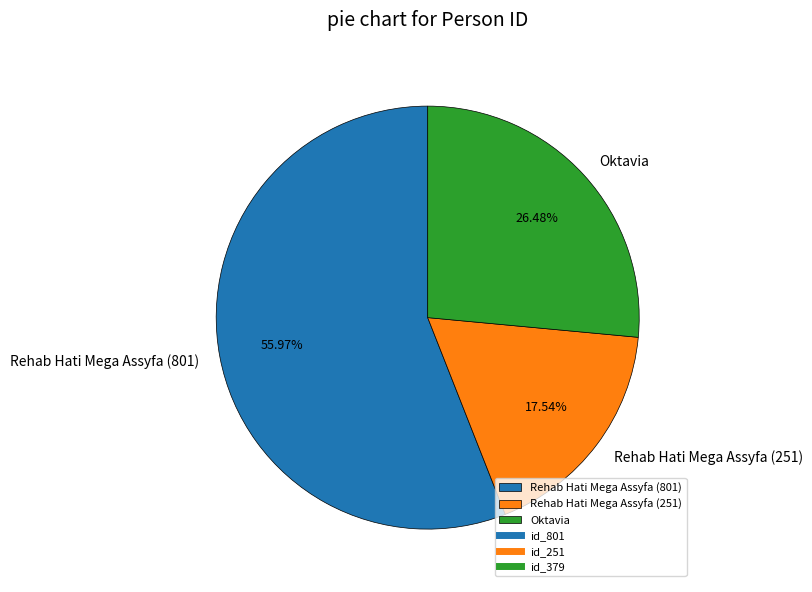

Approximately how many times larger is the value at Oktavia compared to Rehab Hati Mega Assyfa (251)?

1.5